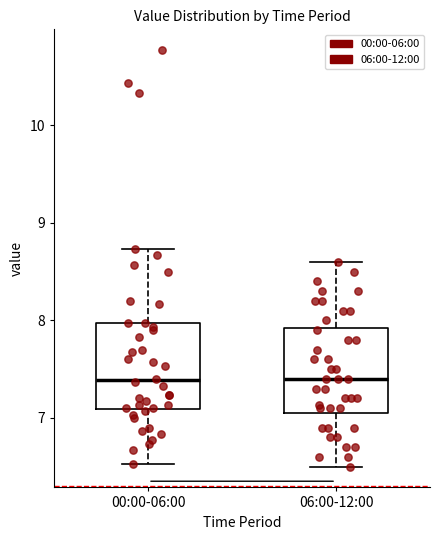

Where does the median line of the box for 06:00-12:00 sit on the y-axis? The values are not printed on the chart, so give them approximately, as read against the axis.

7.4